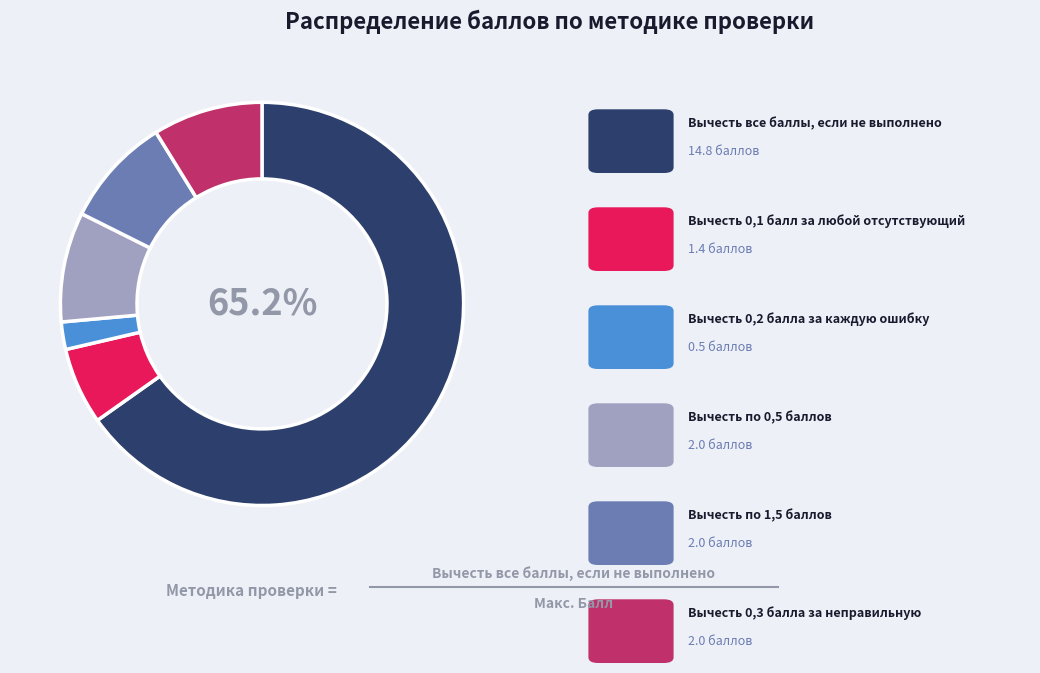

How many segments does this pie chart have?

6